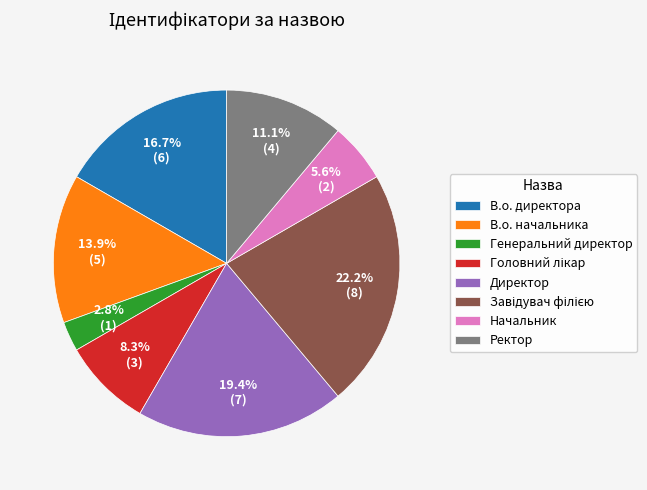

What portion of the pie excludes Ректор?

88.9%